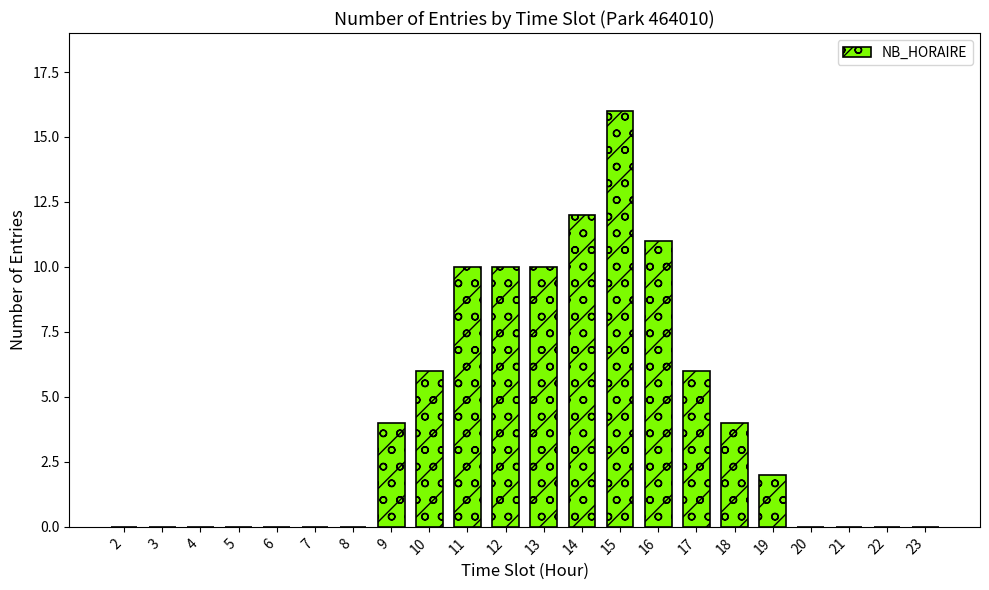

Are the bars horizontal?

No